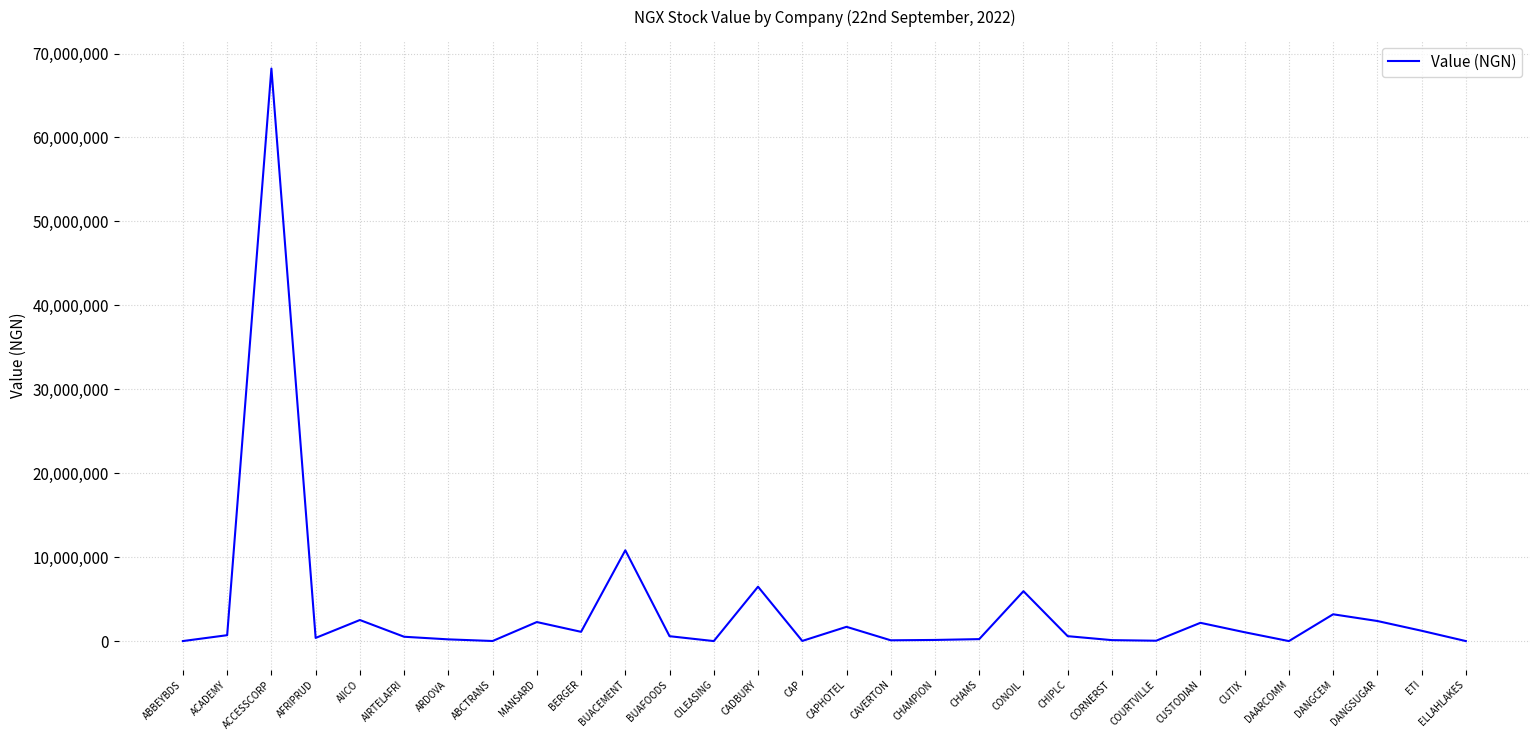

Where is the data nearest to the value 34106961?

BUACEMENT